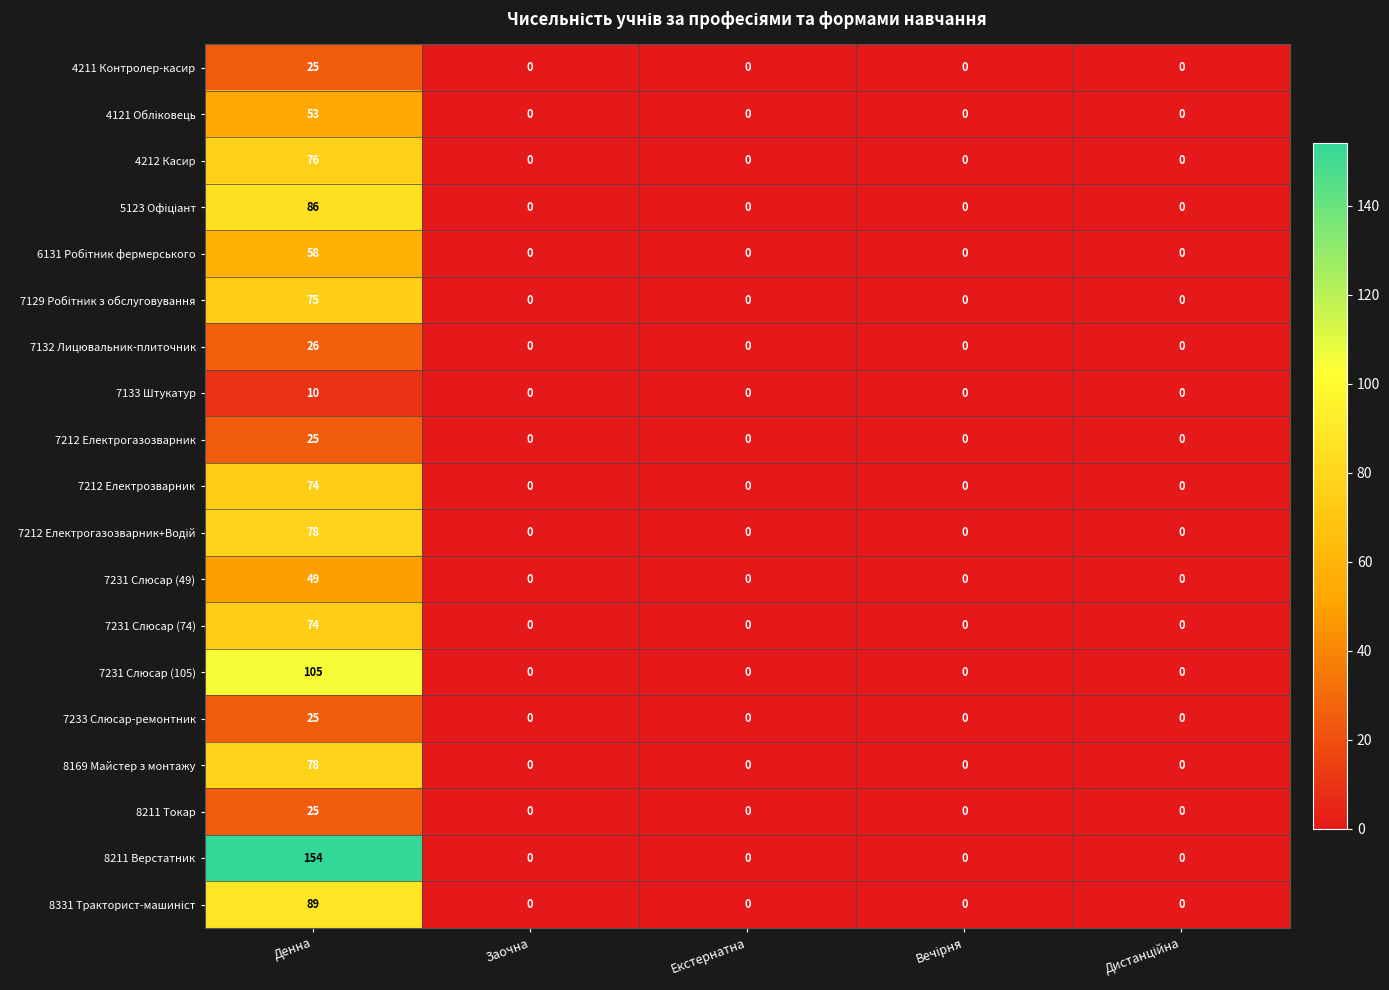

Is it true that 8211 Верстатник equals 0 at Заочна?

True